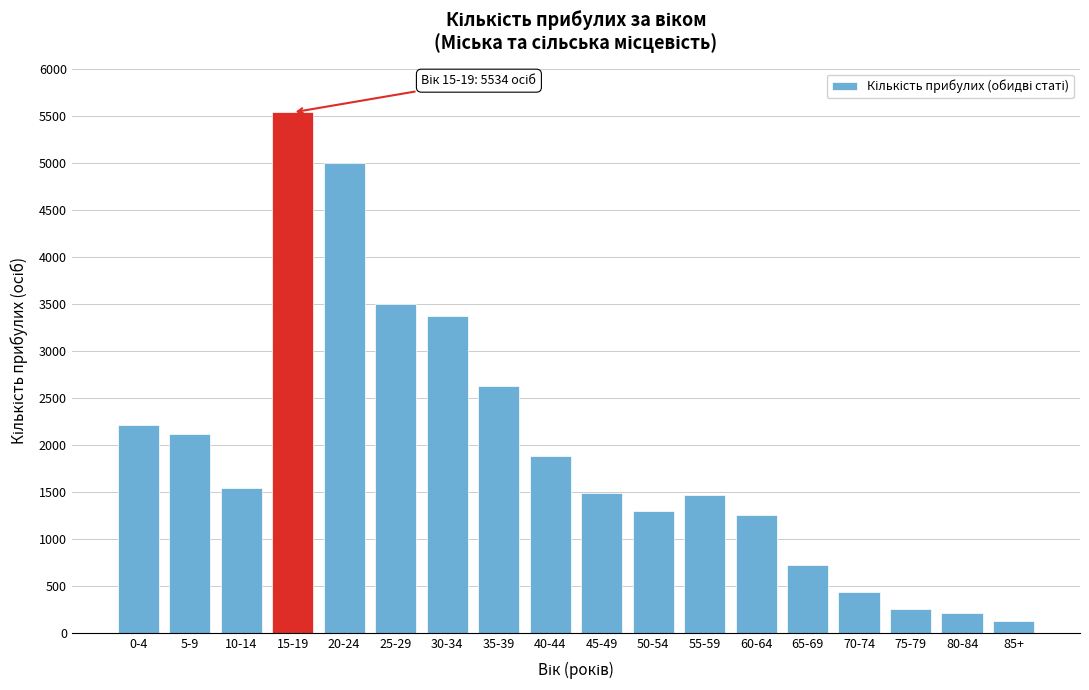

Reading left to right, list all the values displayed in this chart.

2214	2120	1540	5534	4999	3502	3372	2625	1888	1494	1304	1466	1257	722	438	260	219	129